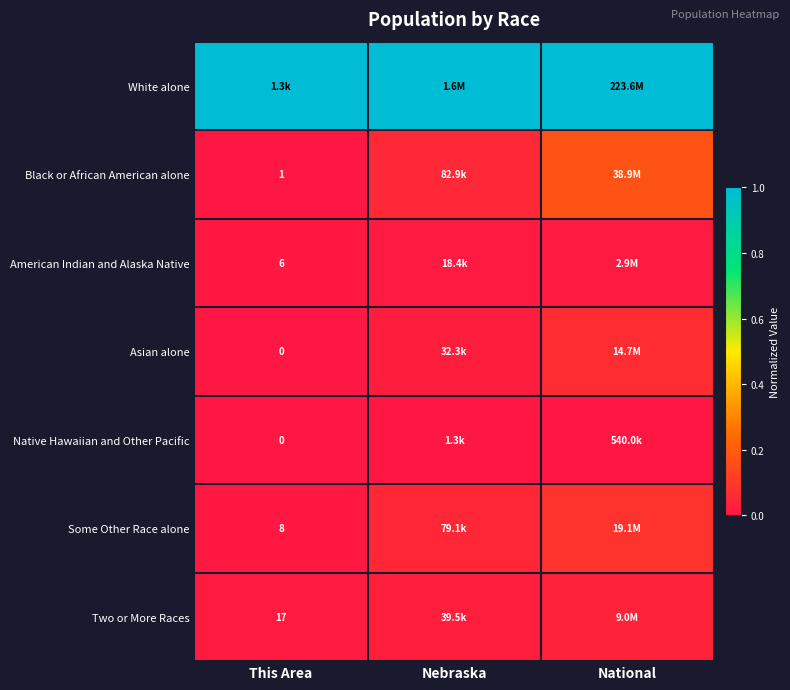

Rank the series at Nebraska from lowest to highest value.

Native Hawaiian and Other Pacific, American Indian and Alaska Native, Asian alone, Two or More Races, Some Other Race alone, Black or African American alone, White alone